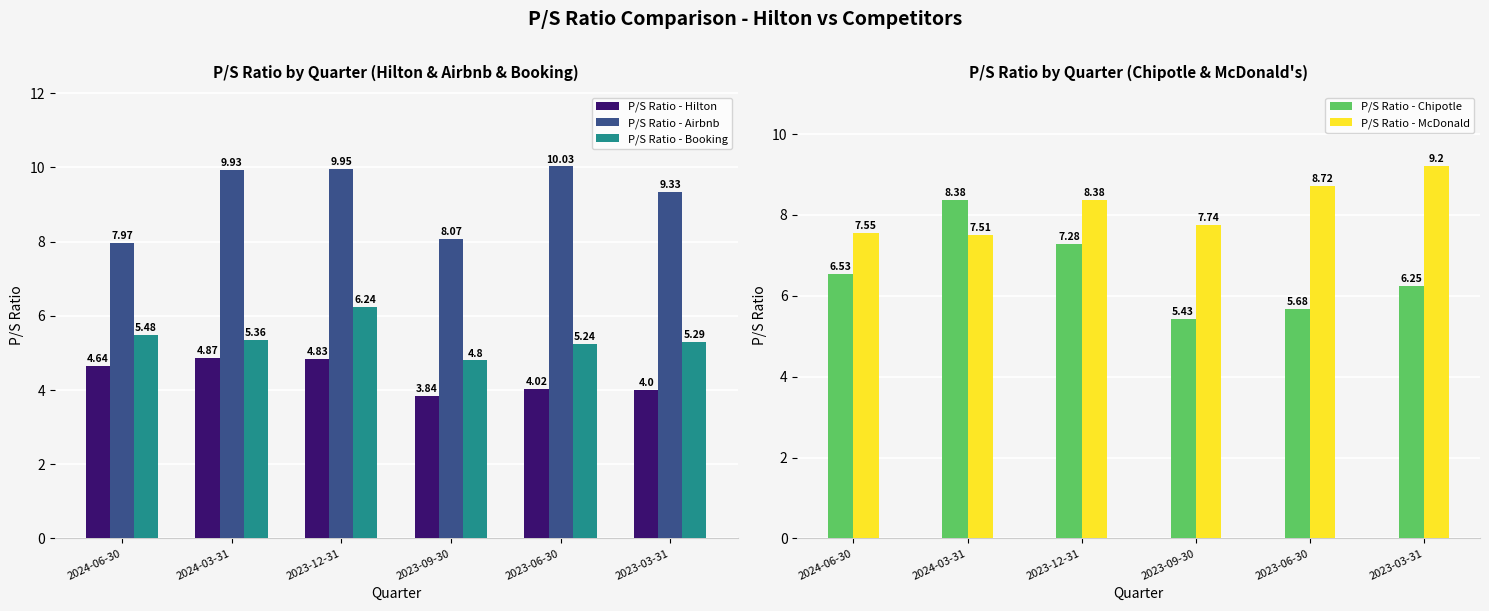

What is the difference between the maximum and minimum values in the P/S Ratio - Airbnb series?

2.1